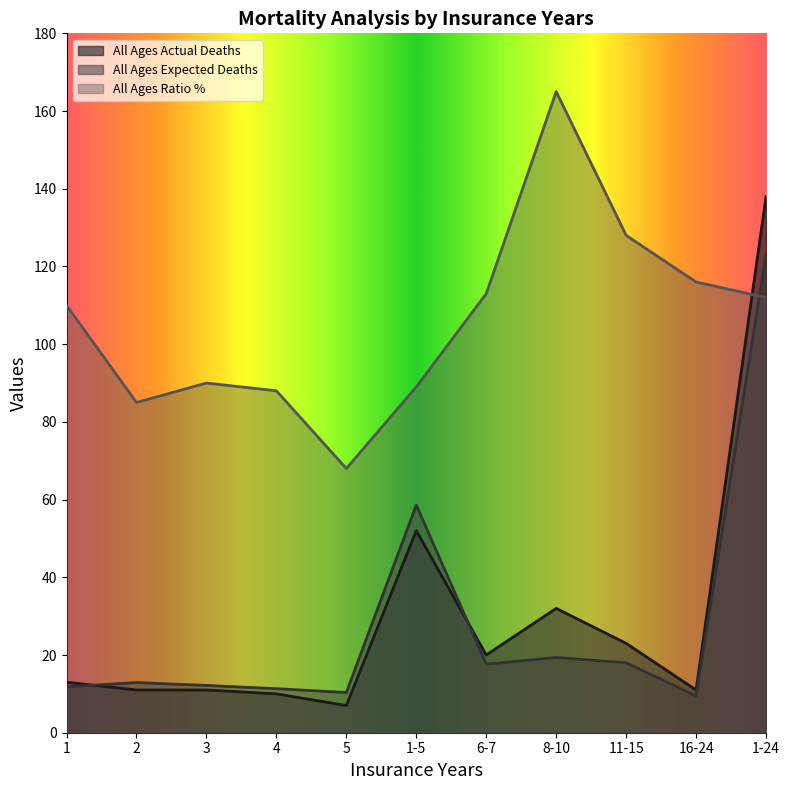

How many interior local valleys does the All Ages Ratio % series have?

2